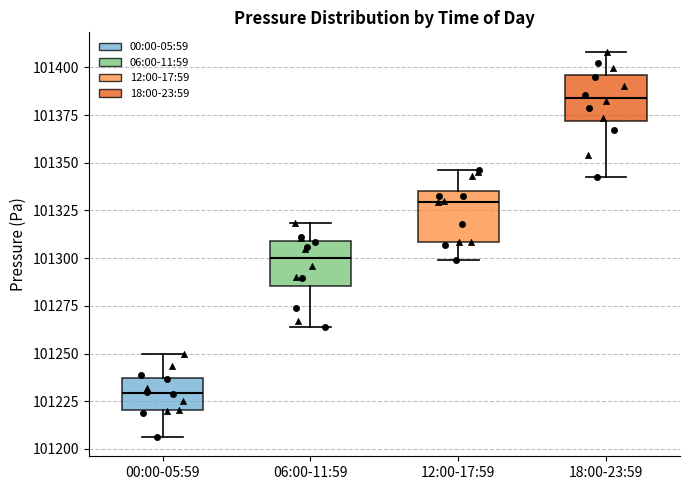

Which box's median line is the lowest?

00:00-05:59